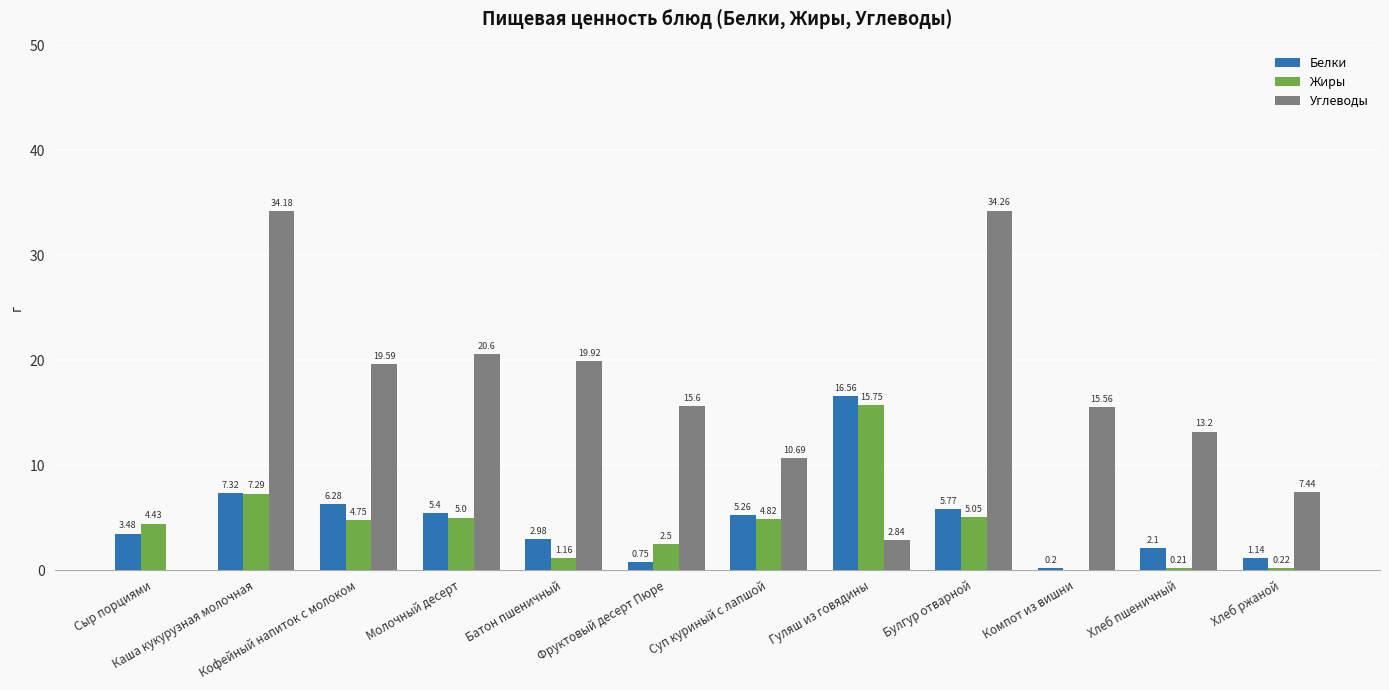

Count the number of data series in this chart.

3